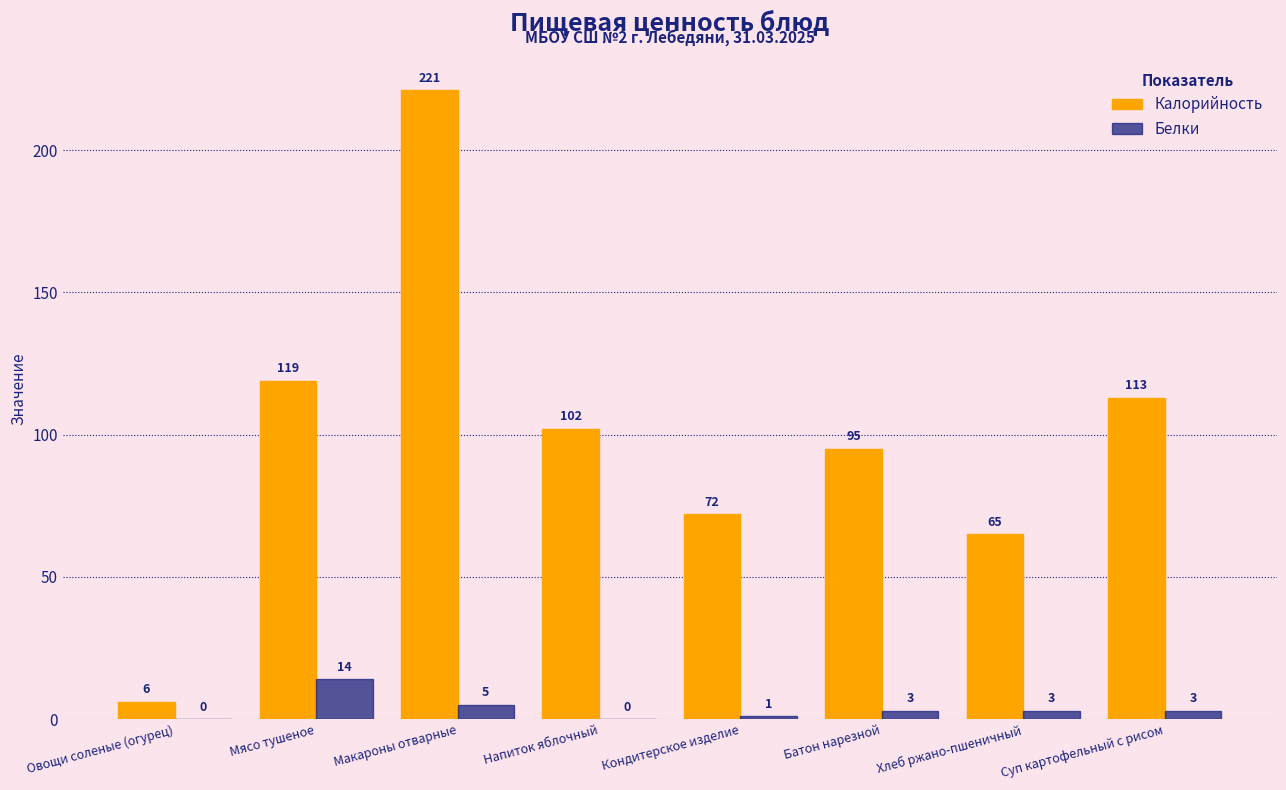

Are the bars horizontal?

No